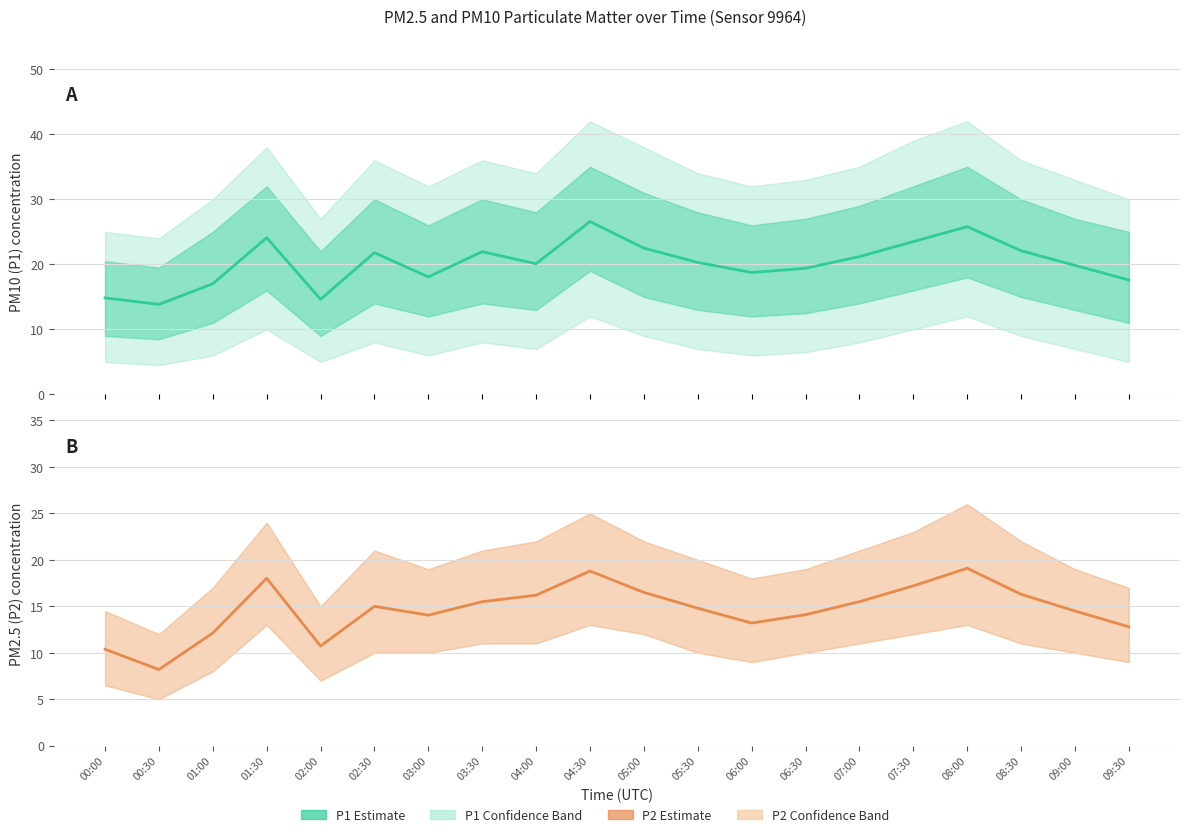

What is the difference between the maximum and minimum values in the P1 series?

12.7